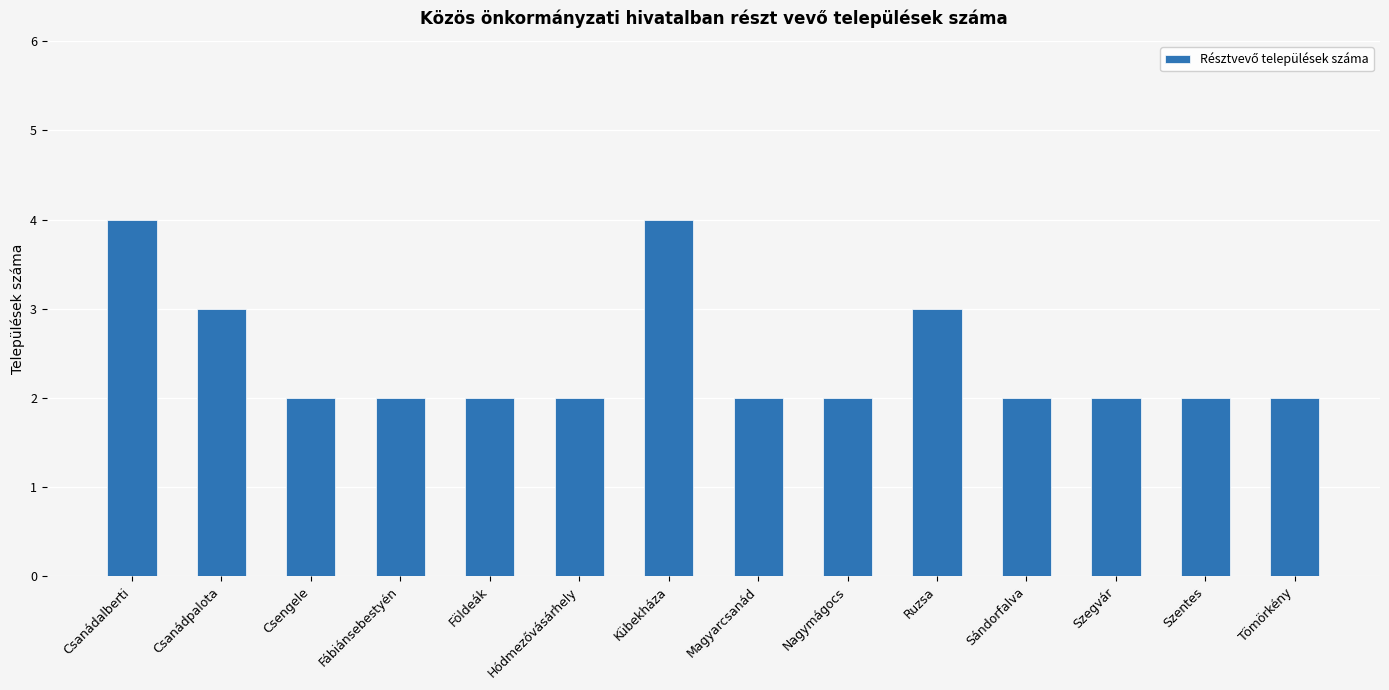

Reading left to right, what are all the values shown in this chart?

4	3	2	2	2	2	4	2	2	3	2	2	2	2